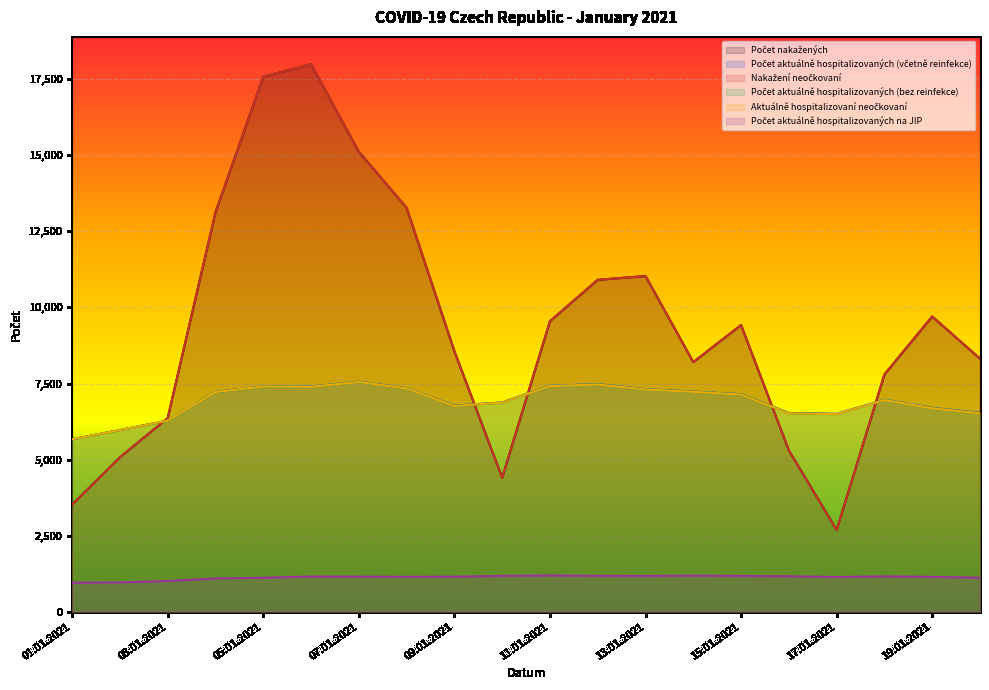

Is the value of Nakažení neočkovaní at 19.01.2021 greater than the value of Počet aktuálně hospitalizovaných na JIP at 12.01.2021?

Yes